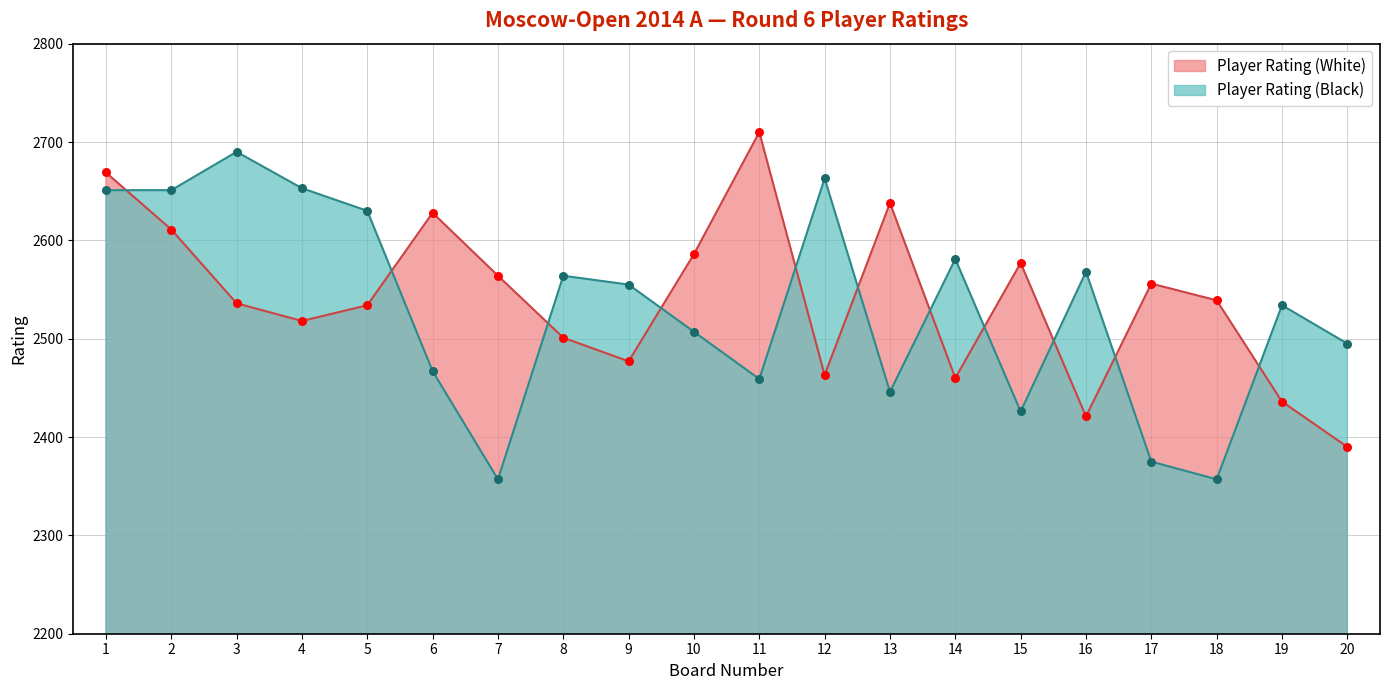

Which series contains the highest Y value?

Player Rating (White)